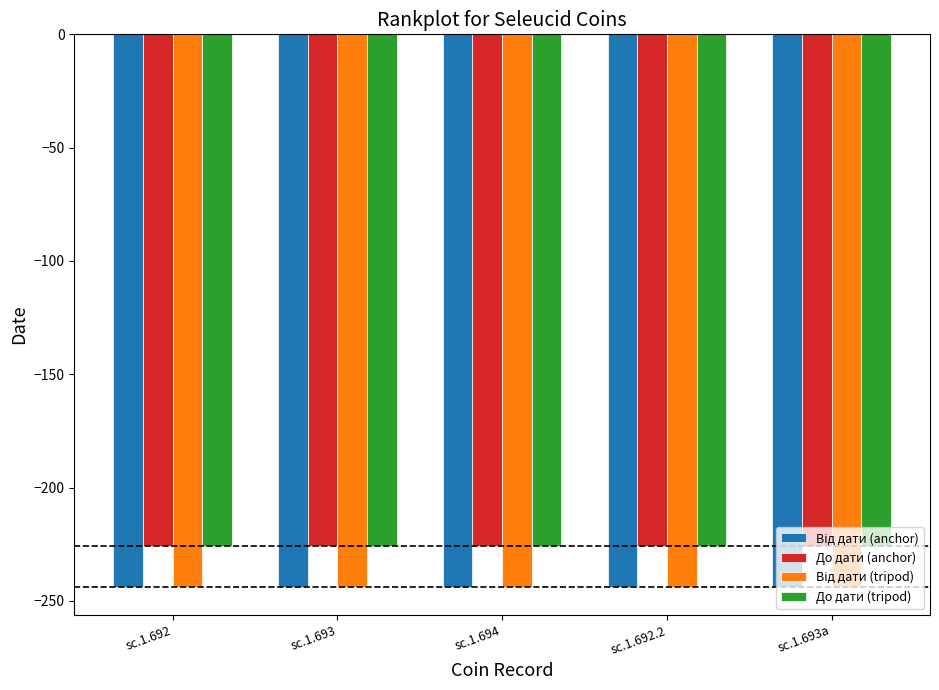

Are the bars grouped side by side (vs. stacked)?

Yes